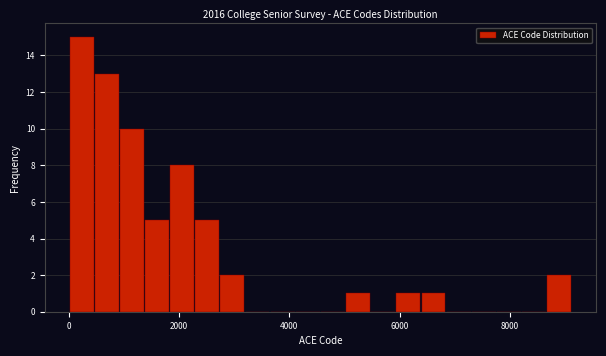

Around what value on the x-axis is the tallest bar? Give the approximate position of its centre, as read against the axis.

200